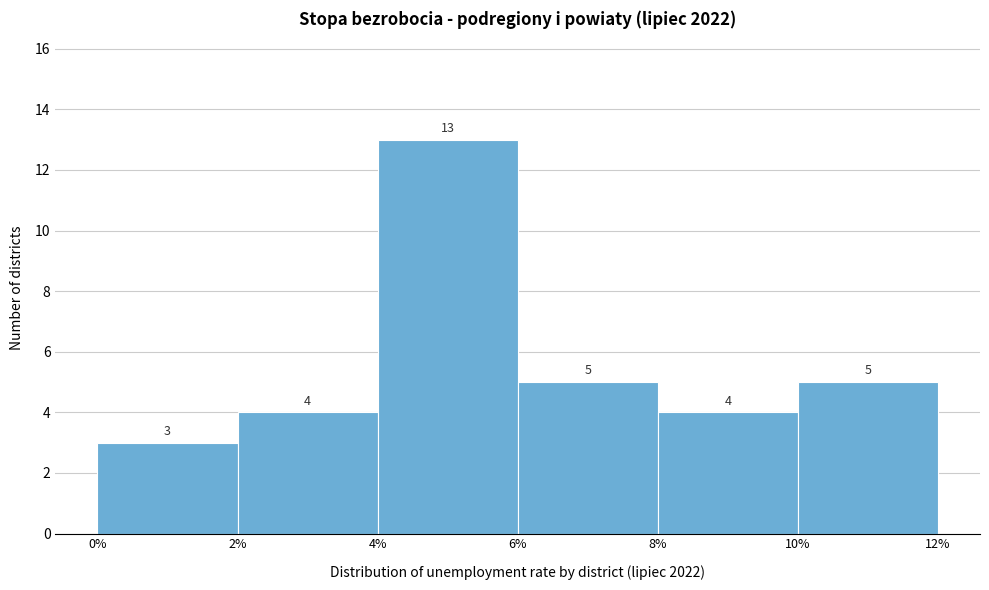

Reading left to right, transcribe this chart: for each bar, give the range it covers on the x-axis and its height.

0% to 2%: 3
2% to 4%: 4
4% to 6%: 13
6% to 8%: 5
8% to 10%: 4
10% to 12%: 5